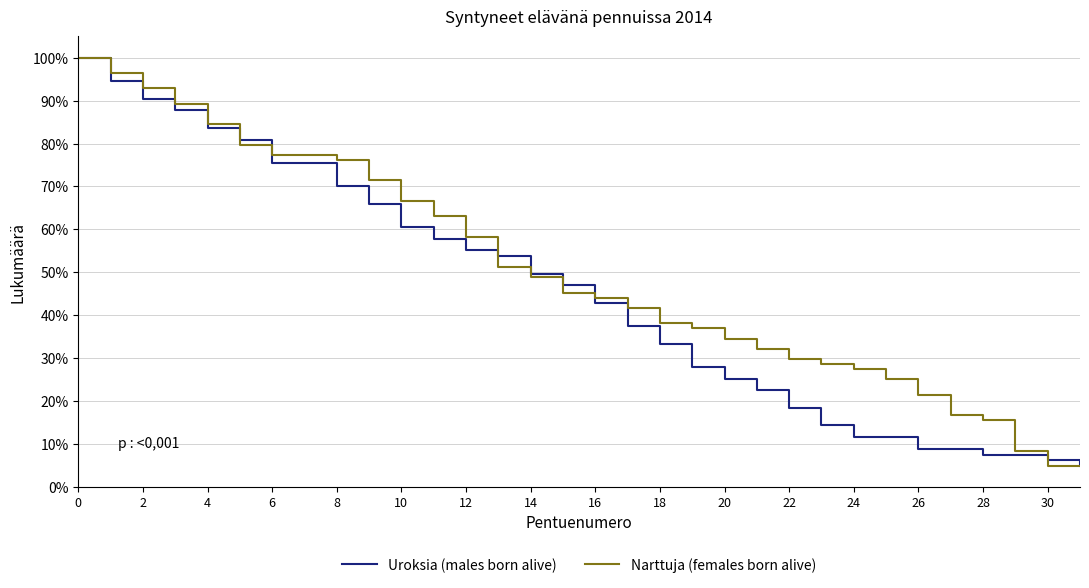

What is the difference between the second highest and minimum values in the Uroksia (males born alive) series?

0.9